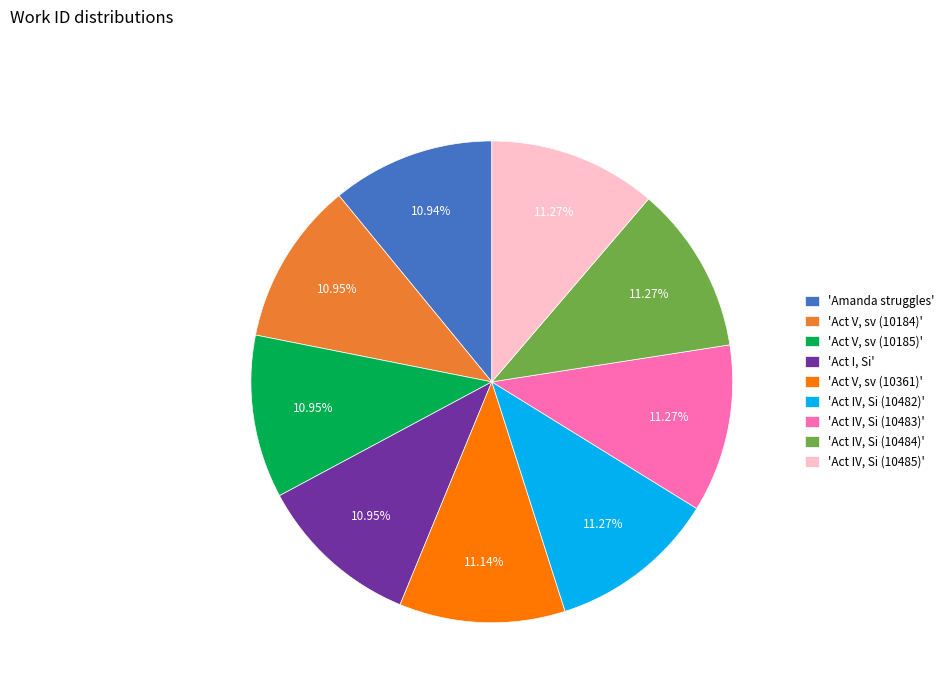

Does 'Act IV, Si (10482)' account for over 50% of the chart?

No